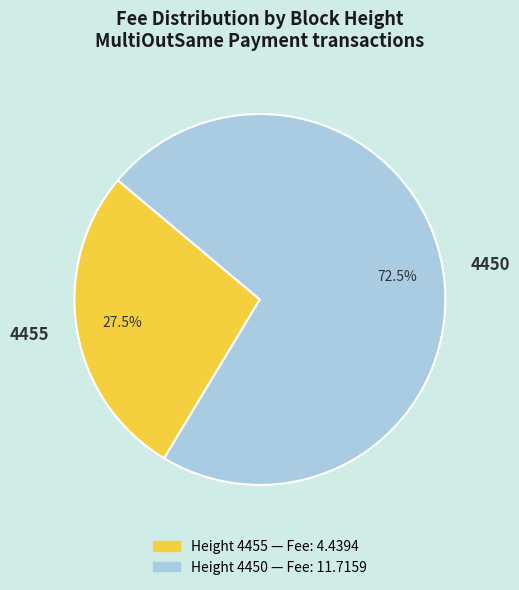

To the nearest percent, what is the average slice percentage?

50%